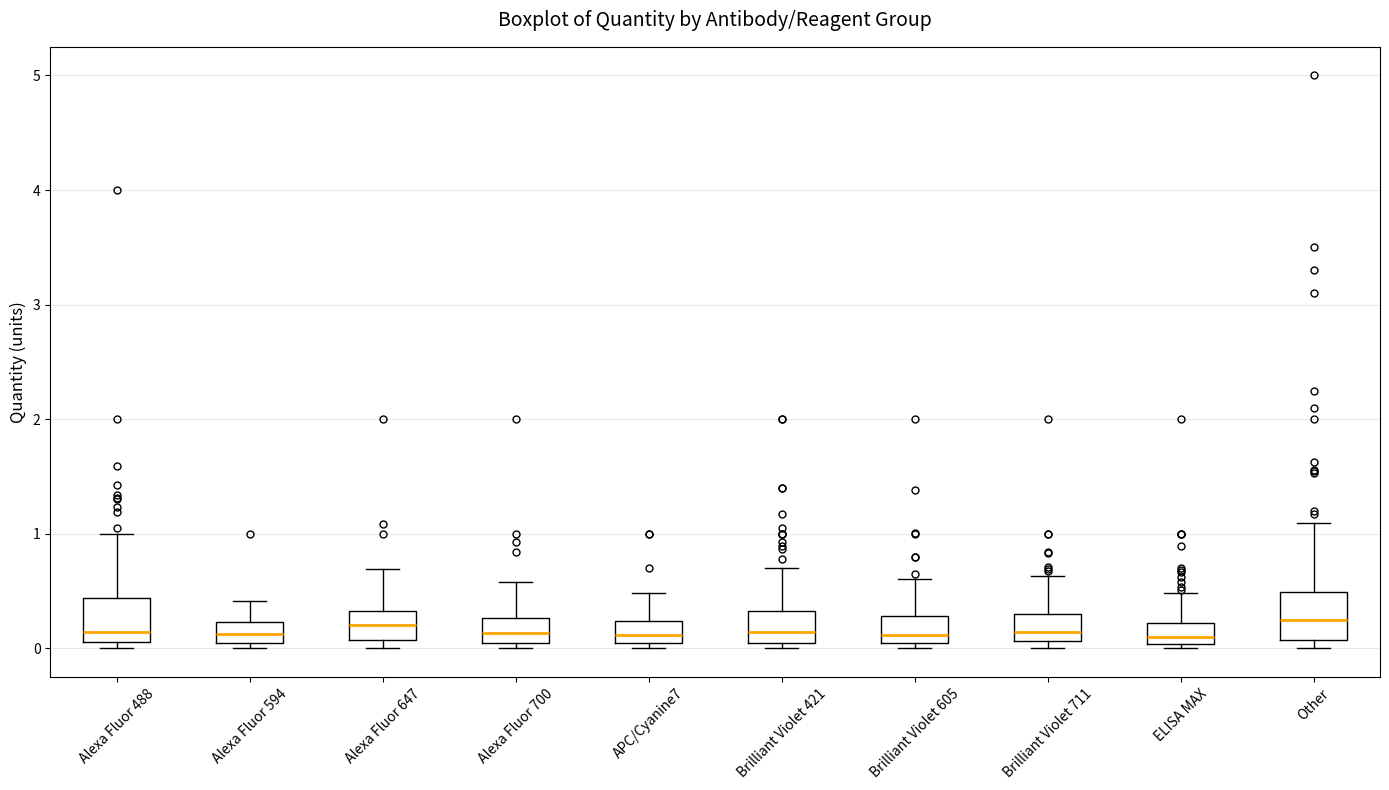

Reading left to right, transcribe this box plot: for each box, give where its median line is, the range the box spans, and where its two whiskers end, as read against the y-axis. The values are not printed on the chart, so give them approximately, as read against the axis.

Alexa Fluor 488: median 0.1 (just above the box's lower edge), box 0.1 to 0.4, whiskers 0.0 to 1.0
Alexa Fluor 594: median 0.1, box 0.0 to 0.2, whiskers 0.0 (just below the box's lower edge) to 0.4
Alexa Fluor 647: median 0.2, box 0.1 to 0.3, whiskers 0.0 to 0.7
Alexa Fluor 700: median 0.1, box 0.0 to 0.3, whiskers 0.0 (just below the box's lower edge) to 0.6
APC/Cyanine7: median 0.1, box 0.0 to 0.2, whiskers 0.0 (just below the box's lower edge) to 0.5
Brilliant Violet 421: median 0.1 (just above the box's lower edge), box 0.1 to 0.3, whiskers 0.0 to 0.7
Brilliant Violet 605: median 0.1 (just above the box's lower edge), box 0.1 to 0.3, whiskers 0.0 to 0.6
Brilliant Violet 711: median 0.1 (just above the box's lower edge), box 0.1 to 0.3, whiskers 0.0 to 0.6
ELISA MAX: median 0.1, box 0.0 to 0.2, whiskers 0.0 (just below the box's lower edge) to 0.5
Other: median 0.2, box 0.1 to 0.5, whiskers 0.0 to 1.1